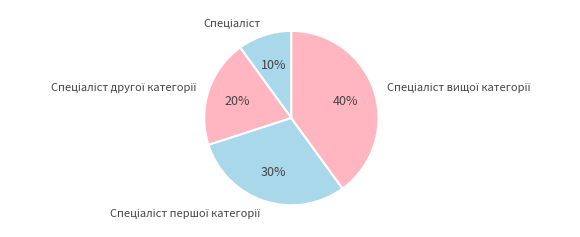

Does any single category account for the majority?

No